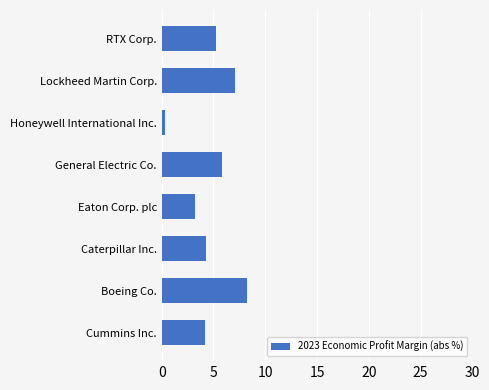

True or false: the data shows 7.2 at Caterpillar Inc..

False